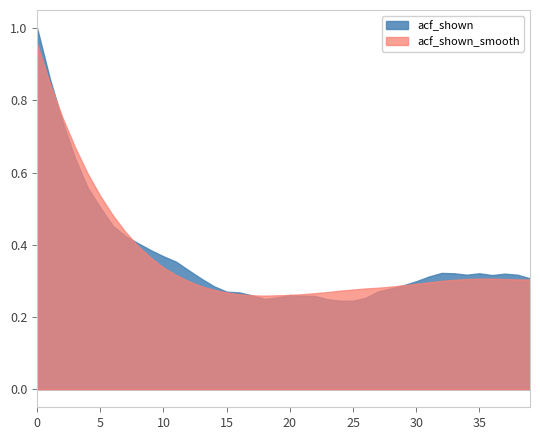

What are all the series names shown in the legend?

acf_shown, acf_shown_smooth